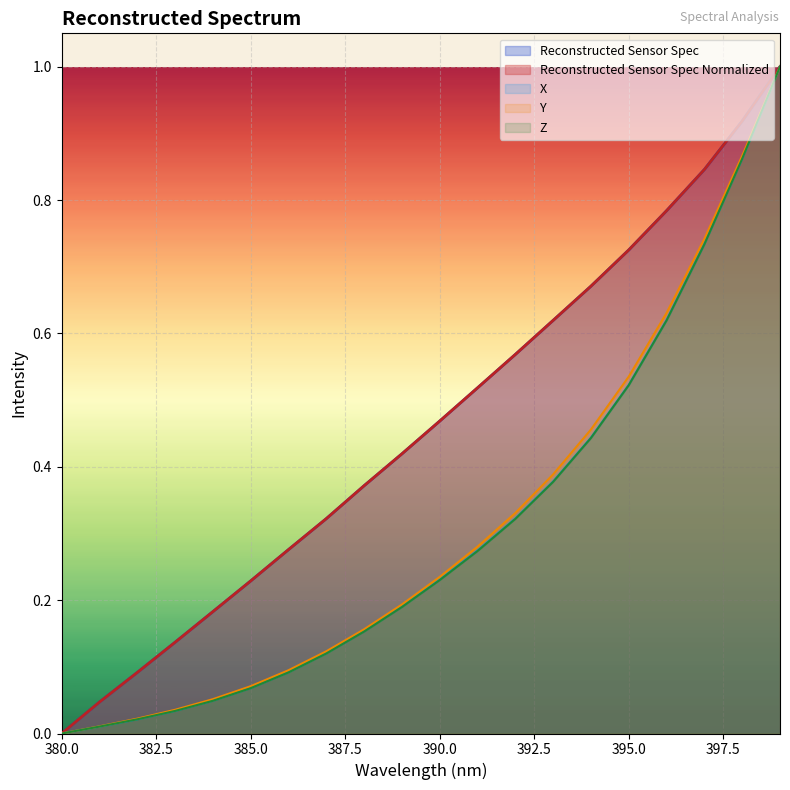

How many distinct data groups are displayed?

5